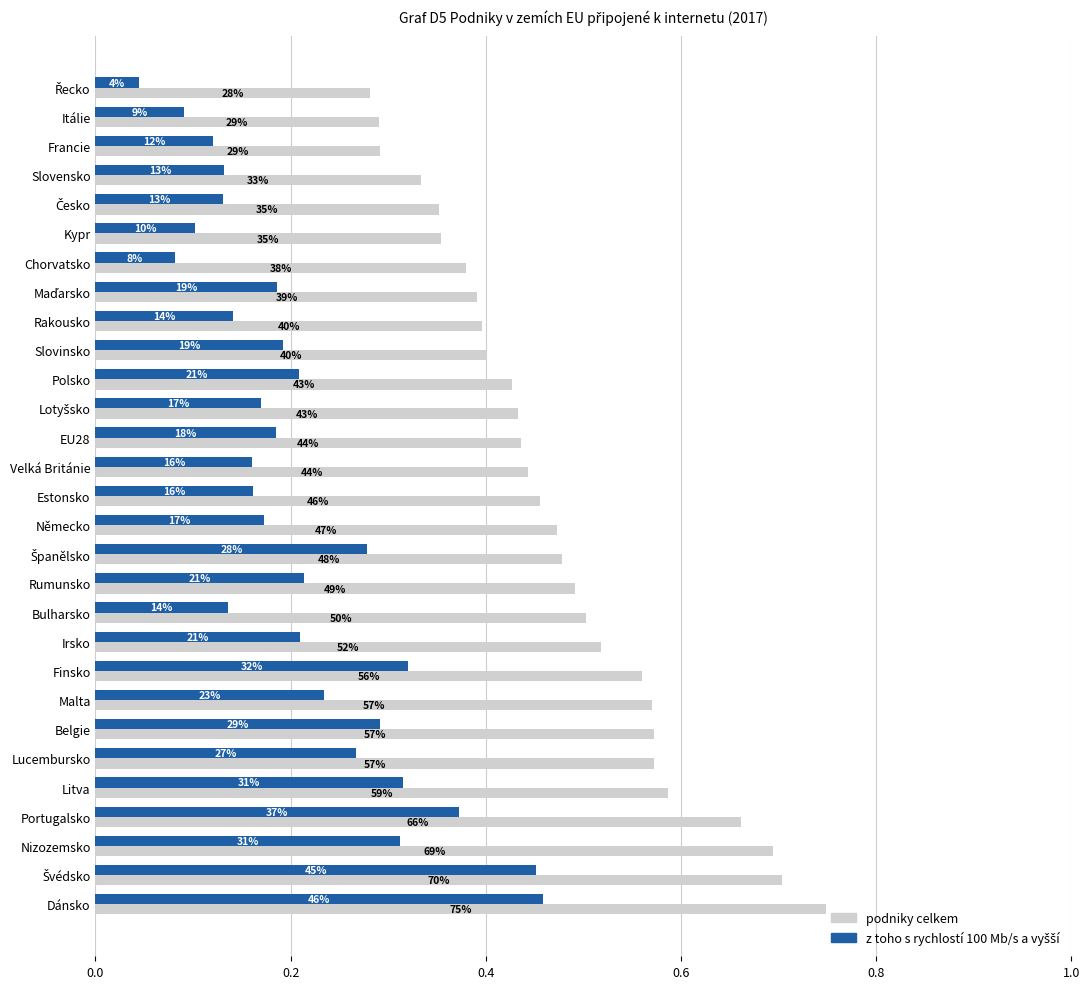

What is the value of the podniky celkem bar at the 19th from the left?

0.5